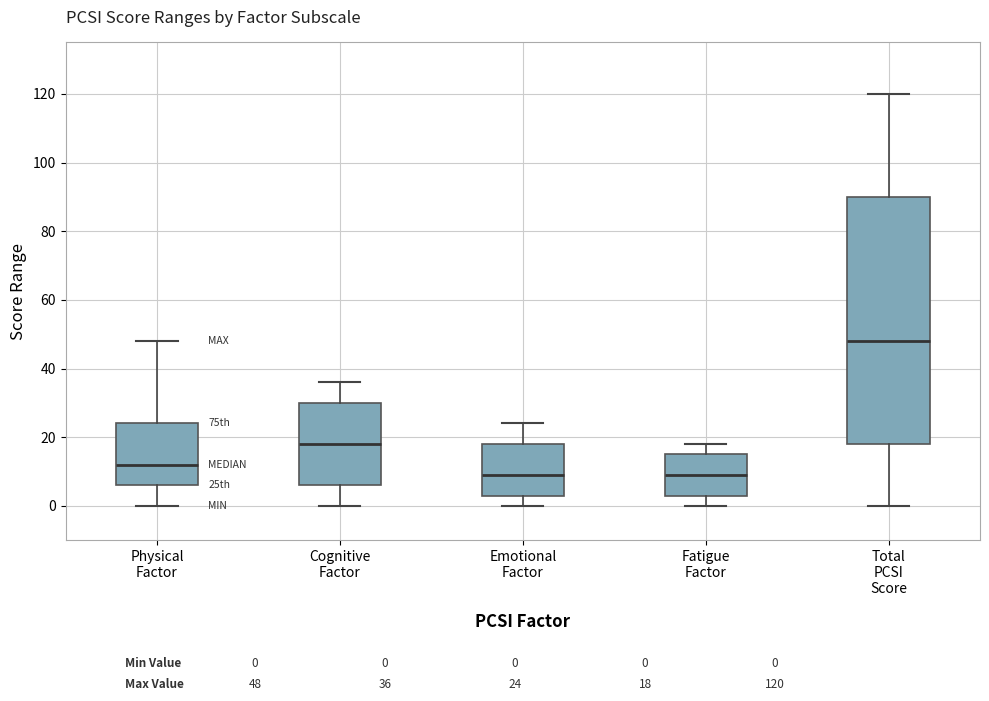

Which box is the tallest, from its lower edge to its upper edge?

Total PCSI Score